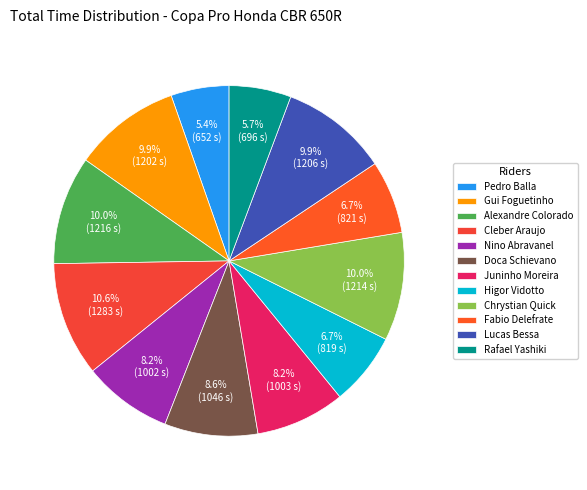

To the nearest percent, what is the combined percentage of Higor Vidotto and Doca Schievano?

15%